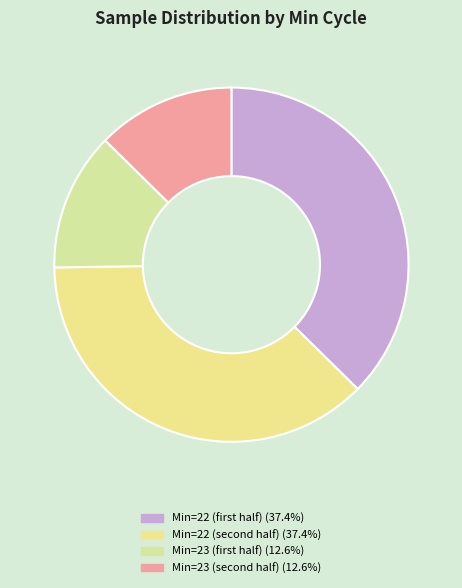

How many slices are in this pie chart?

4